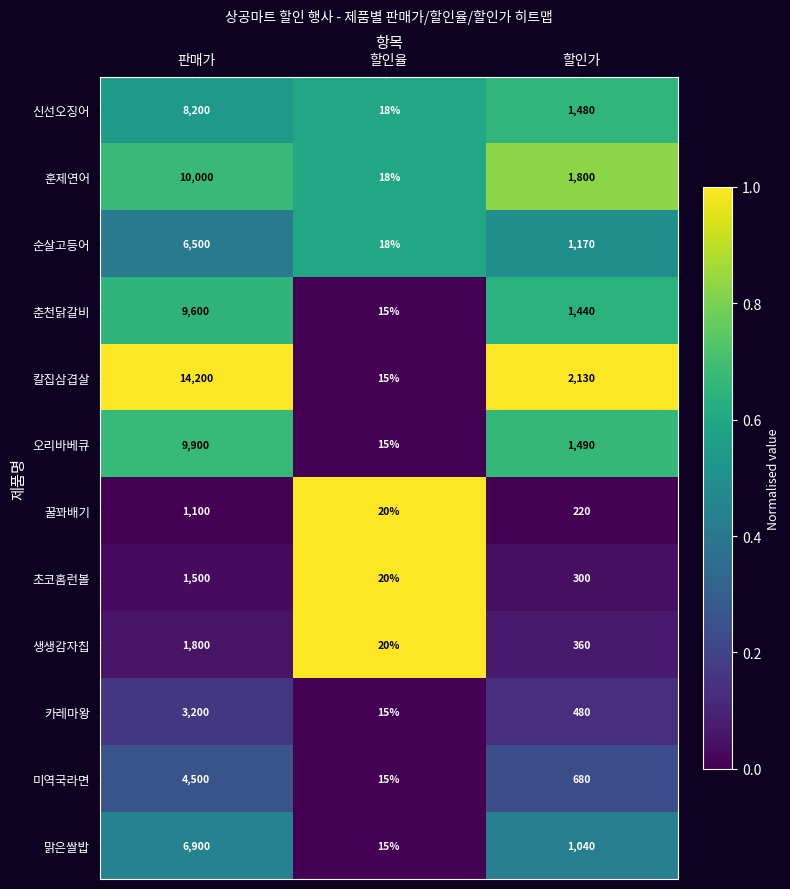

What is the average value of the 생생감자칩 series?

727